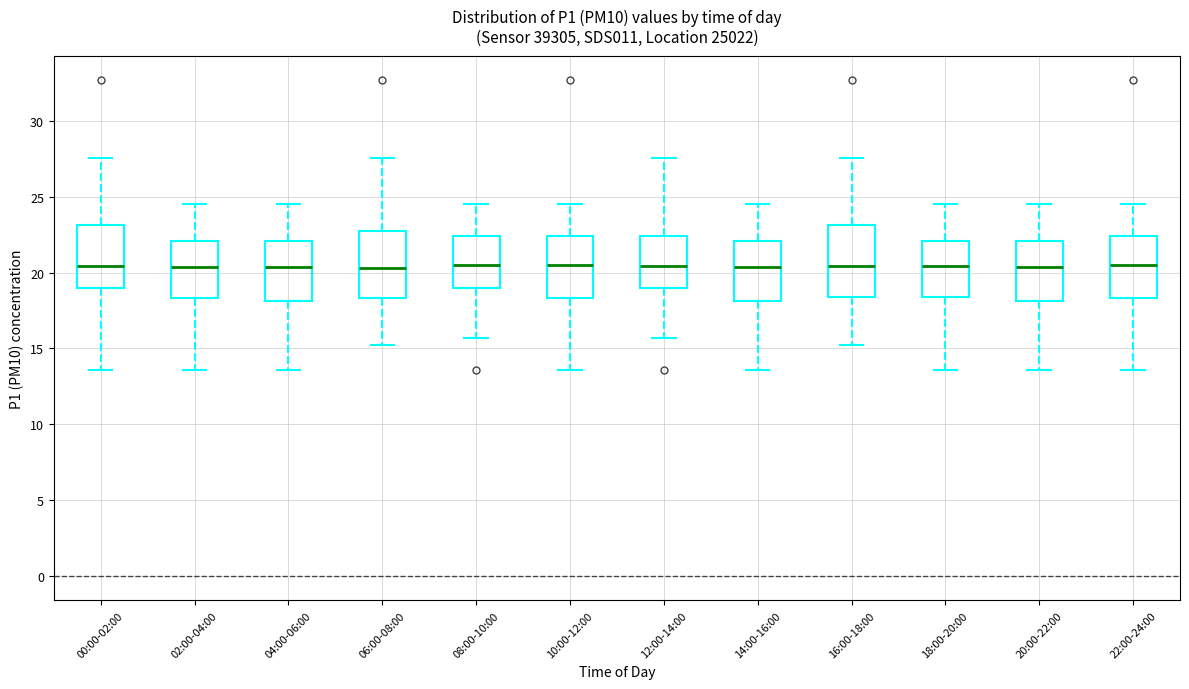

Reading left to right, read every box against the y-axis: the position of its median line, the range the box covers, and the ends of its whiskers. The values are not printed on the chart, so give them approximately, as read against the axis.

00:00-02:00: median 20.5, box 19.0 to 23.0, whiskers 13.5 to 27.5
02:00-04:00: median 20.5, box 18.5 to 22.0, whiskers 13.5 to 24.5
04:00-06:00: median 20.5, box 18.0 to 22.0, whiskers 13.5 to 24.5
06:00-08:00: median 20.5, box 18.5 to 23.0, whiskers 15.5 to 27.5
08:00-10:00: median 20.5, box 19.0 to 22.5, whiskers 15.5 to 24.5
10:00-12:00: median 20.5, box 18.5 to 22.5, whiskers 13.5 to 24.5
12:00-14:00: median 20.5, box 19.0 to 22.5, whiskers 15.5 to 27.5
14:00-16:00: median 20.5, box 18.0 to 22.0, whiskers 13.5 to 24.5
16:00-18:00: median 20.5, box 18.5 to 23.0, whiskers 15.5 to 27.5
18:00-20:00: median 20.5, box 18.5 to 22.0, whiskers 13.5 to 24.5
20:00-22:00: median 20.5, box 18.0 to 22.0, whiskers 13.5 to 24.5
22:00-24:00: median 20.5, box 18.5 to 22.5, whiskers 13.5 to 24.5